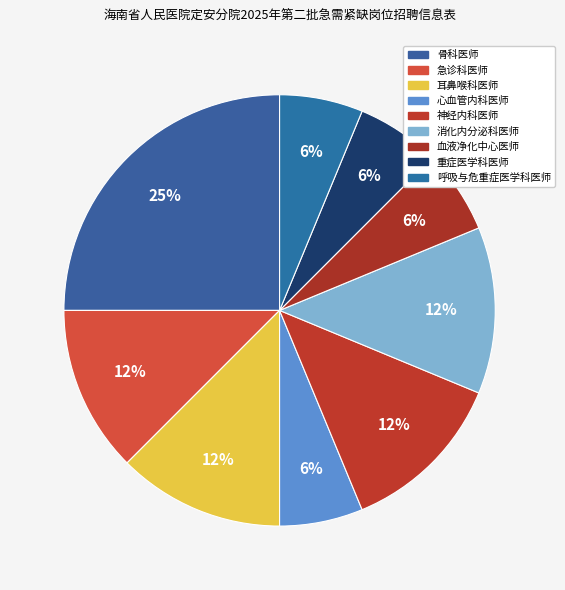

How many segments does this pie chart have?

9